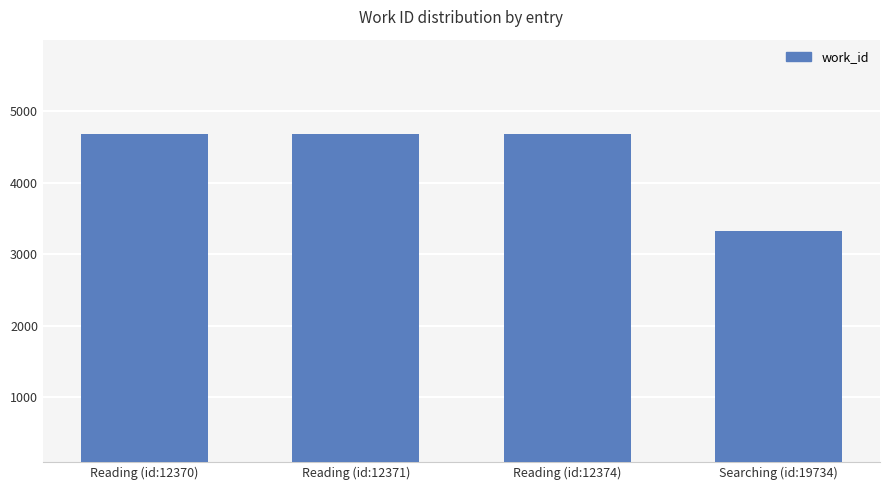

Are the bars grouped side by side (vs. stacked)?

No